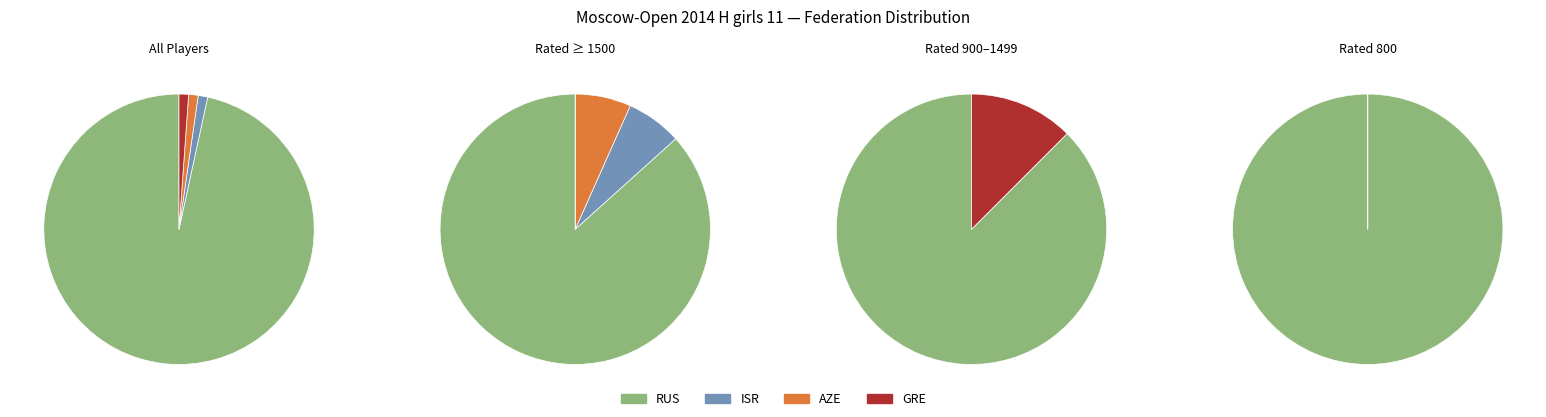

Does RUS account for over 50% of the chart?

Yes